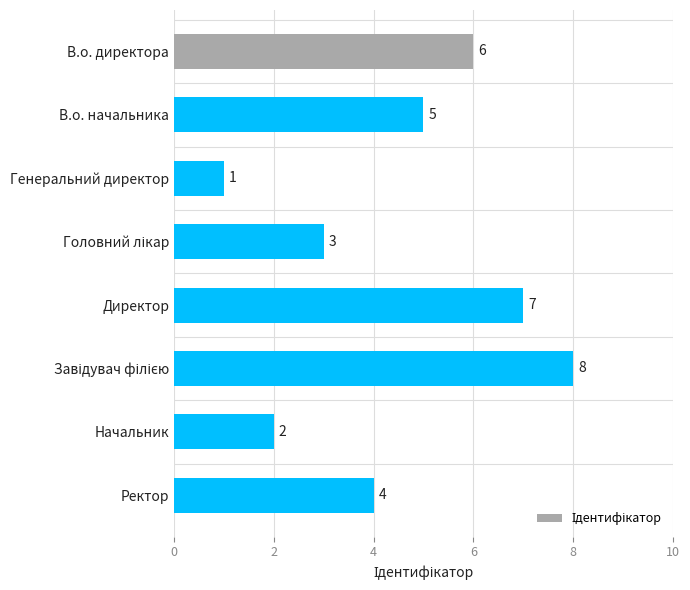

Approximately how many times larger is the value at В.о. директора compared to В.о. начальника?

1.2